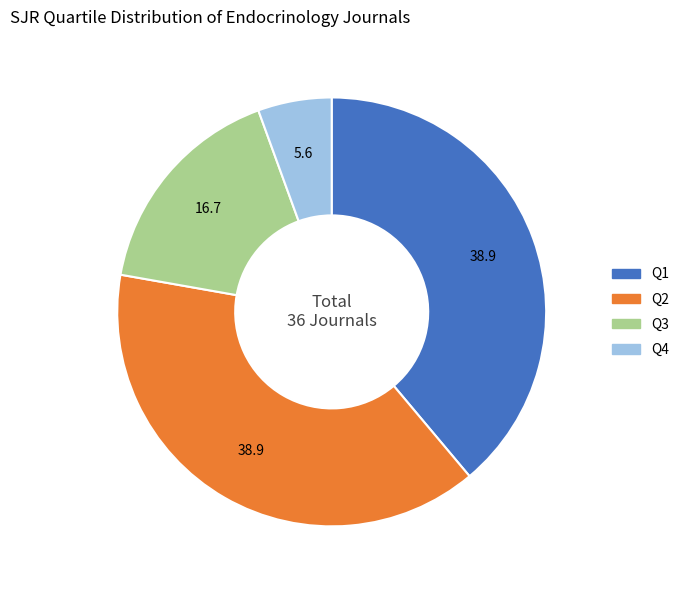

Combined, do Q2 and Q4 account for over 50%?

No